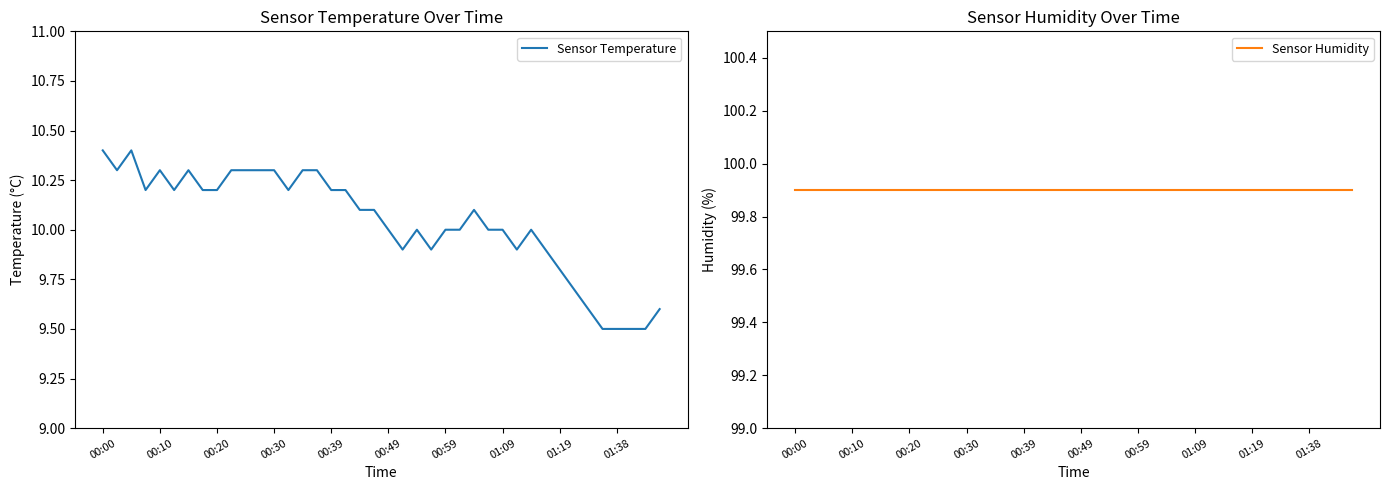

At which label is Sensor Temperature closest to 9?

35